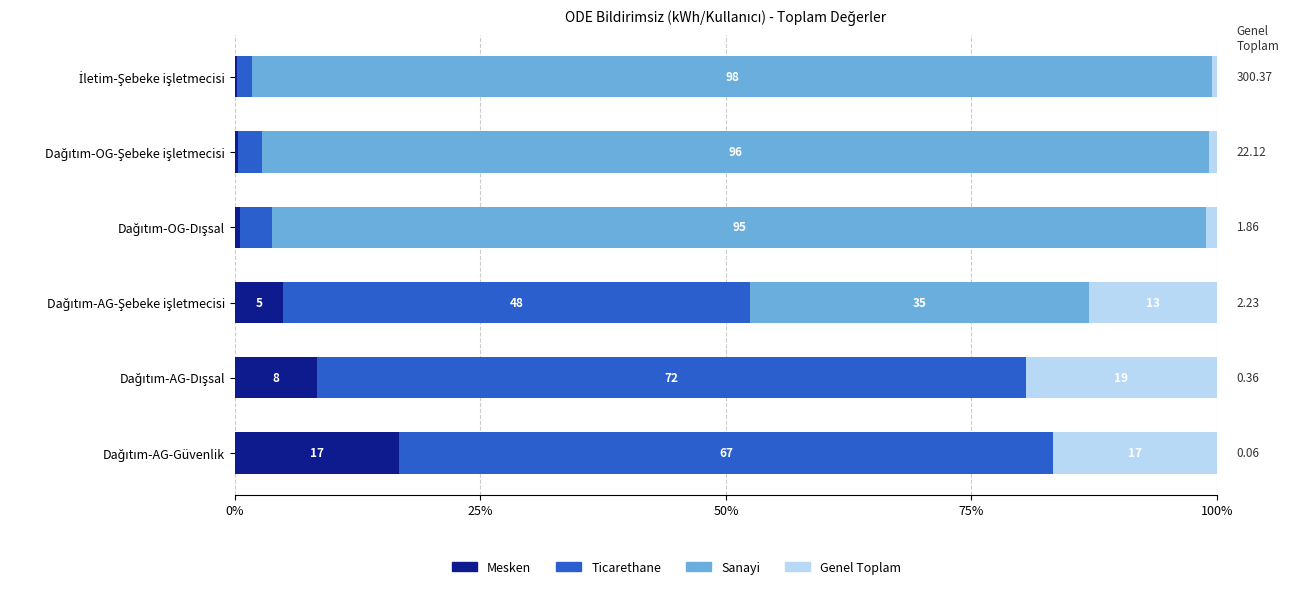

What are all the series names shown in the legend?

Mesken, Ticarethane, Sanayi, Genel Toplam